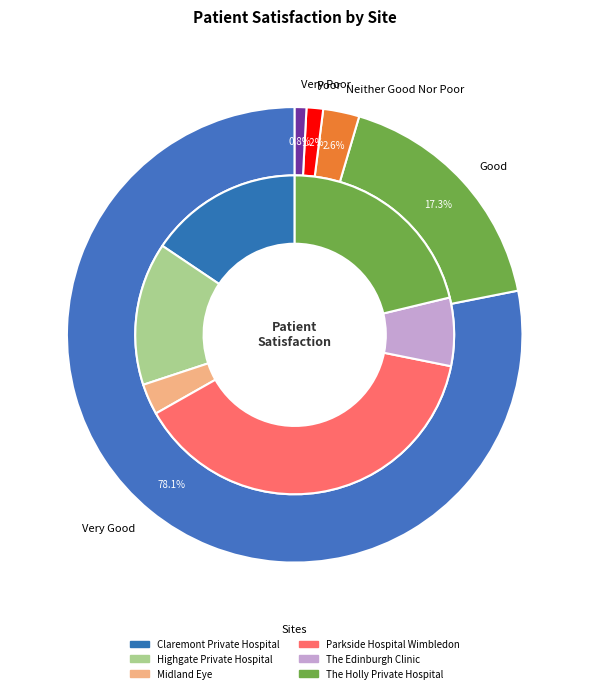

What is the difference between the highest and lowest values at Highgate Private Hospital?

229